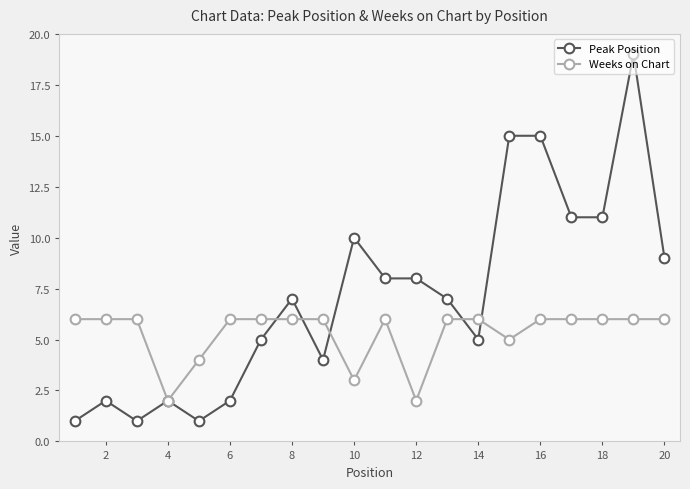

Which series has the largest range (max minus min)?

Peak Position